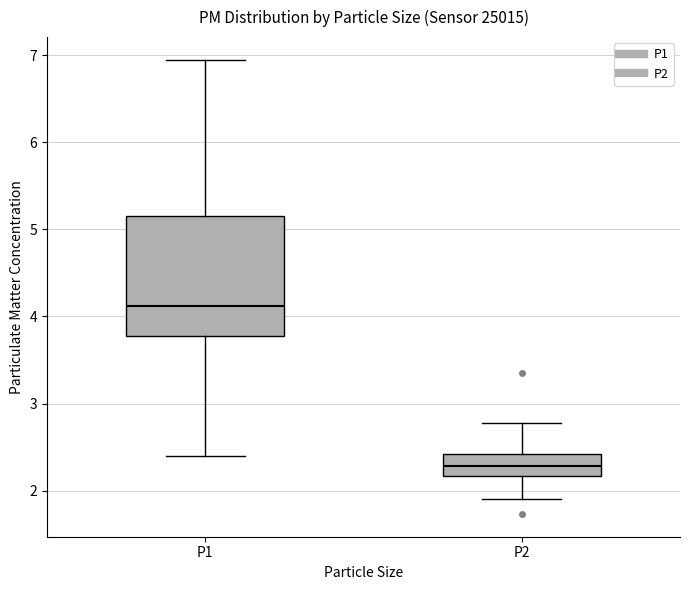

Which box is the tallest, from its lower edge to its upper edge?

P1